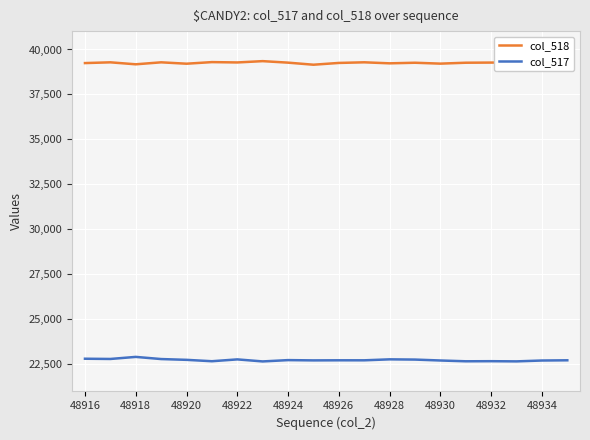

Count the number of data series in this chart.

2